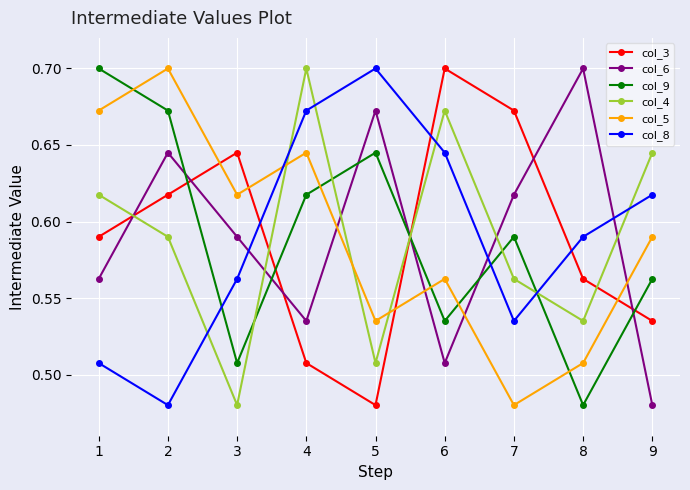

Which category has the highest value in the col_6 series?

8